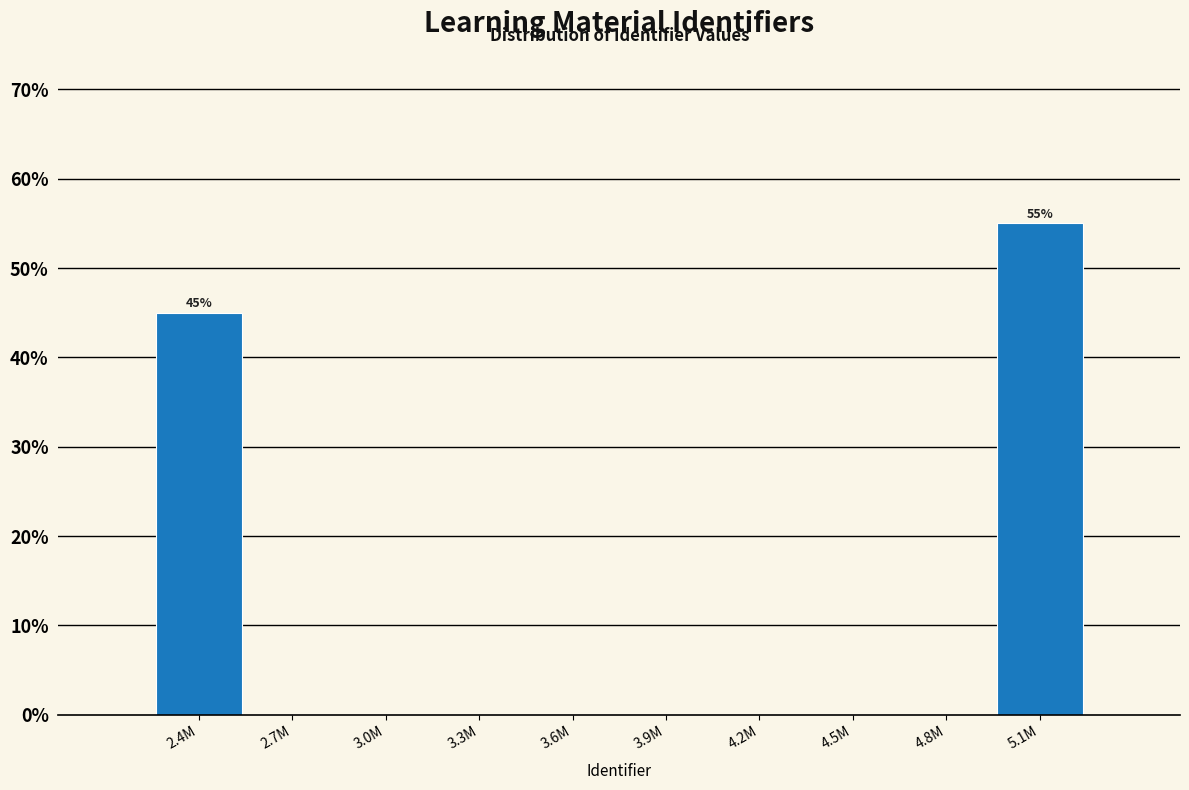

Reading left to right, extract all data points from this chart.

2.4M=45.0	2.7M=0.0	3.0M=0.0	3.3M=0.0	3.6M=0.0	3.9M=0.0	4.2M=0.0	4.5M=0.0	4.8M=0.0	5.1M=55.0